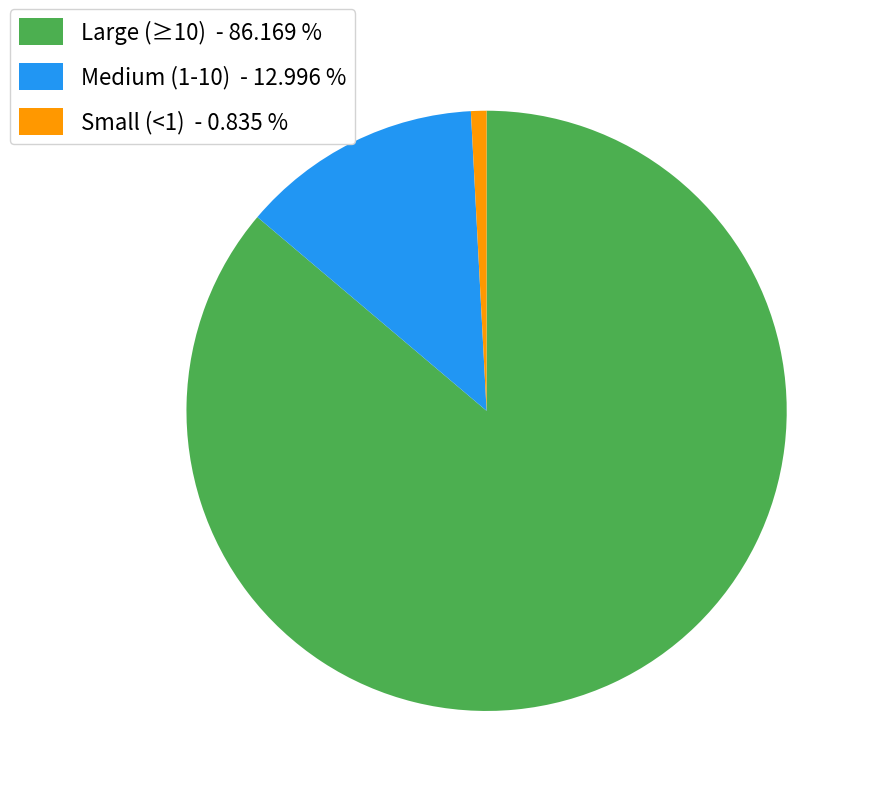

Which has a higher value, Small (<1) - 0.835 % or Medium (1-10) - 12.996 %?

Medium (1-10) - 12.996 %